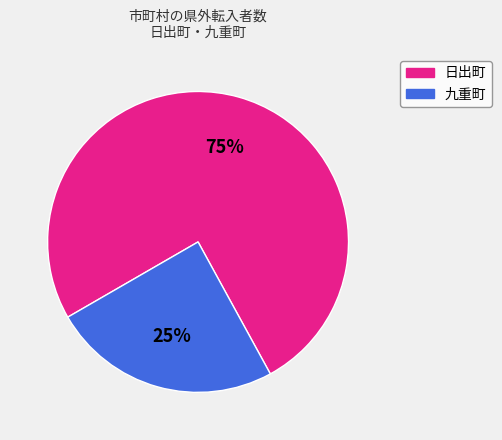

Which category has the biggest portion of the pie?

日出町